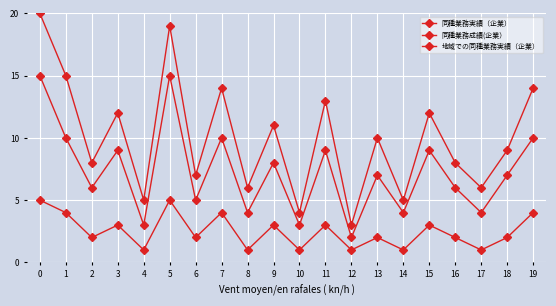

What is the lowest value of the 地域での同種業務実績（企業） series?

1